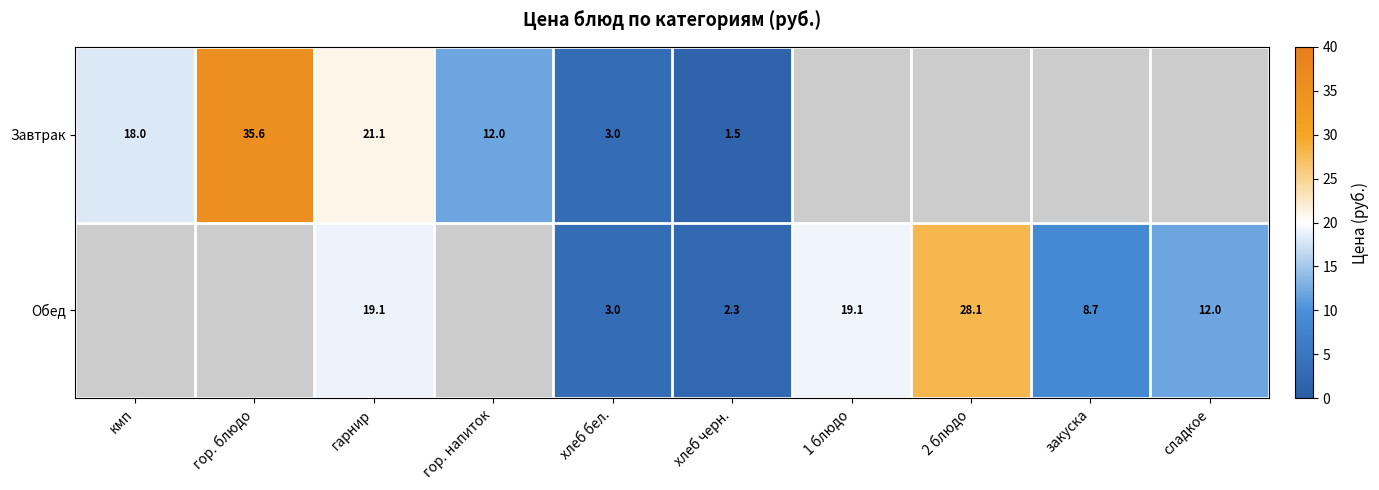

What is the sum of the Обед values at гарнир and хлеб бел.?

22.1